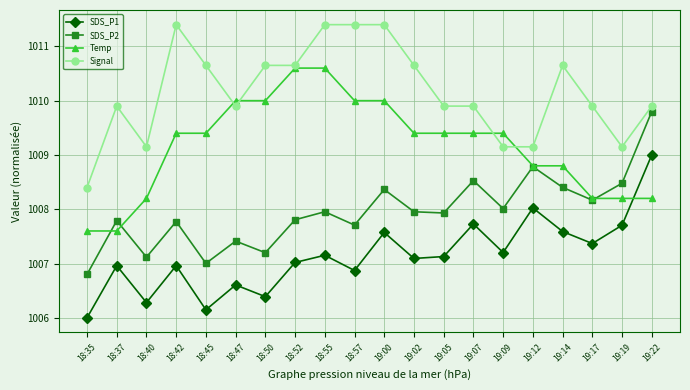

In SDS_P1, how many points are lower than both neighbors (excluding endpoints)?

7